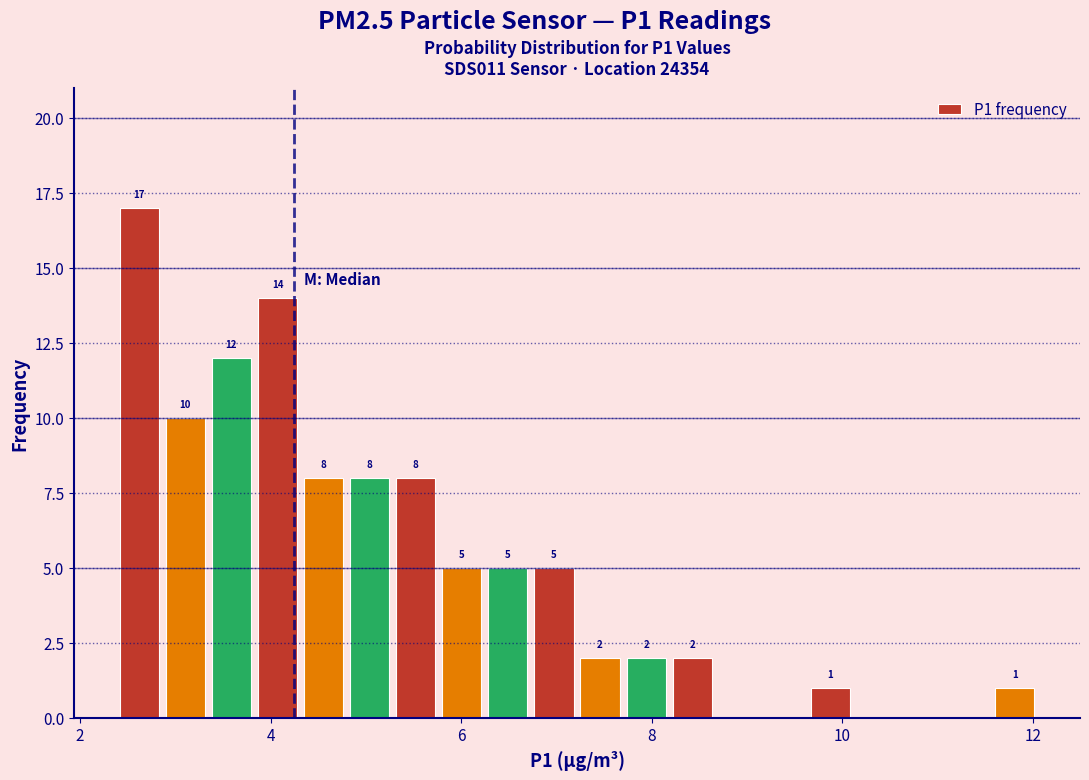

Read against the x-axis, roughly where is the centre of the tallest bar?

2.6